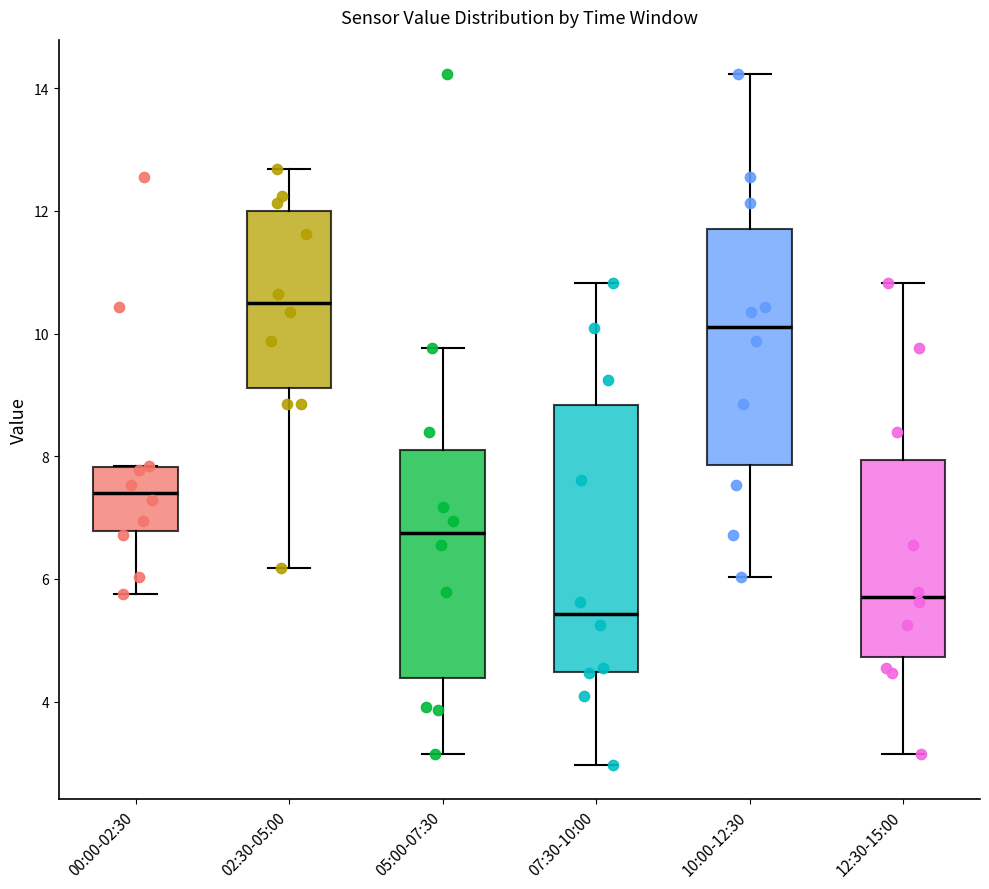

Reading left to right, transcribe this box plot: for each box, give where its median line is, the range the box spans, and where its two whiskers end, as read against the y-axis. The values are not printed on the chart, so give them approximately, as read against the axis.

00:00-02:30: median 7.4, box 6.8 to 7.8, whiskers 5.8 to 7.8
02:30-05:00: median 10.6, box 9.2 to 12.0, whiskers 6.2 to 12.6
05:00-07:30: median 6.8, box 4.4 to 8.0, whiskers 3.2 to 9.8
07:30-10:00: median 5.4, box 4.4 to 8.8, whiskers 3.0 to 10.8
10:00-12:30: median 10.2, box 7.8 to 11.8, whiskers 6.0 to 14.2
12:30-15:00: median 5.8, box 4.8 to 8.0, whiskers 3.2 to 10.8